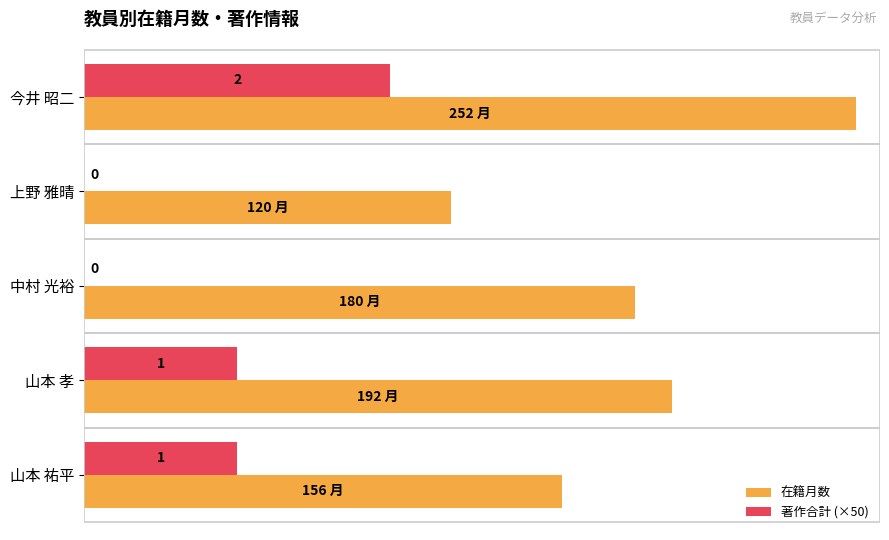

What is the average value of the 著作合計 (×50) series?

40